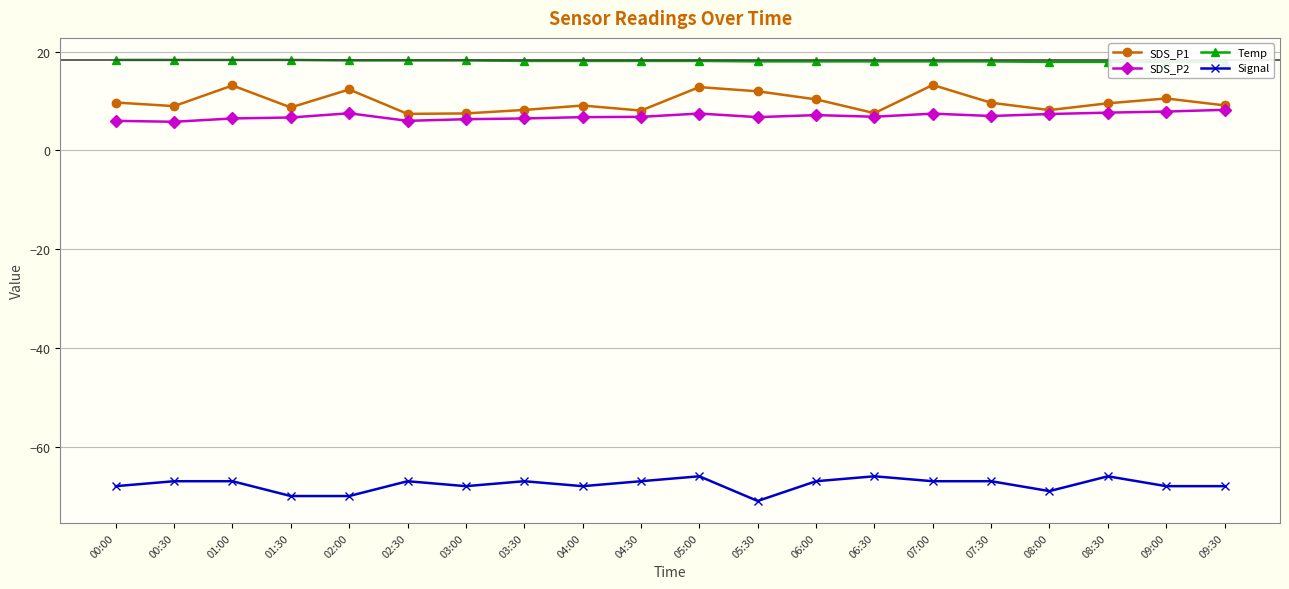

What is the total value across all series at 08:00?

-35.6